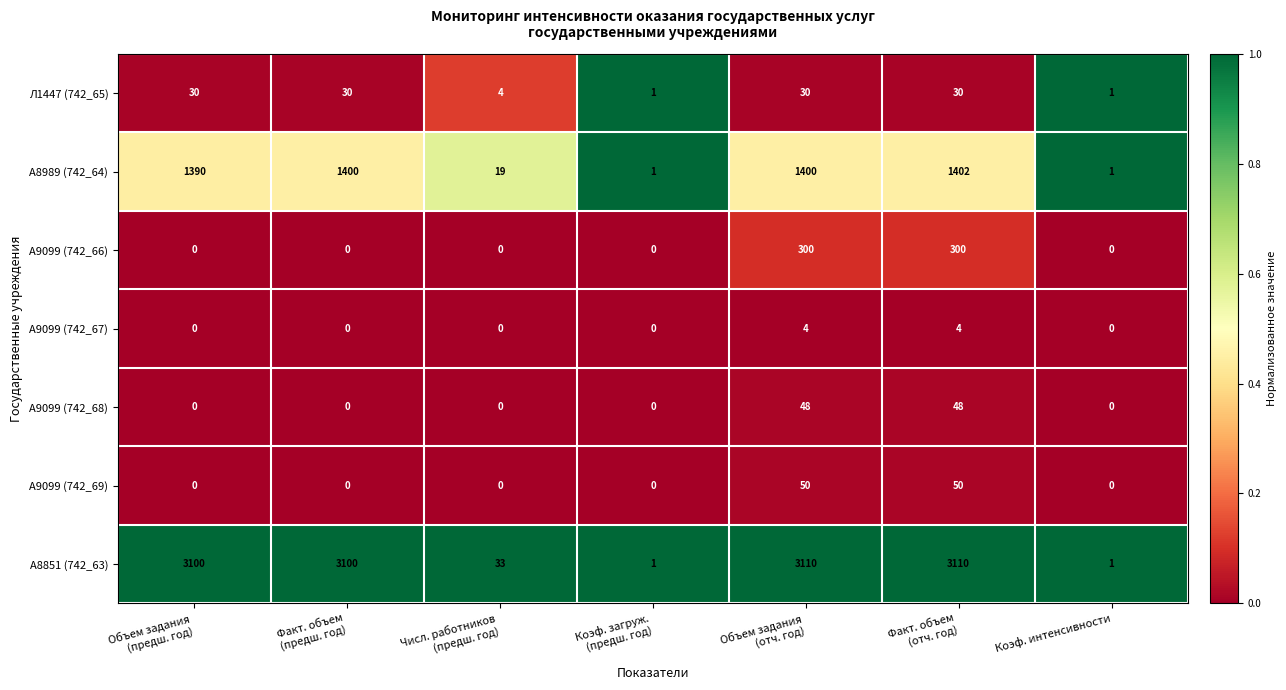

Which series has the largest range (max minus min)?

А8851 (742_63)